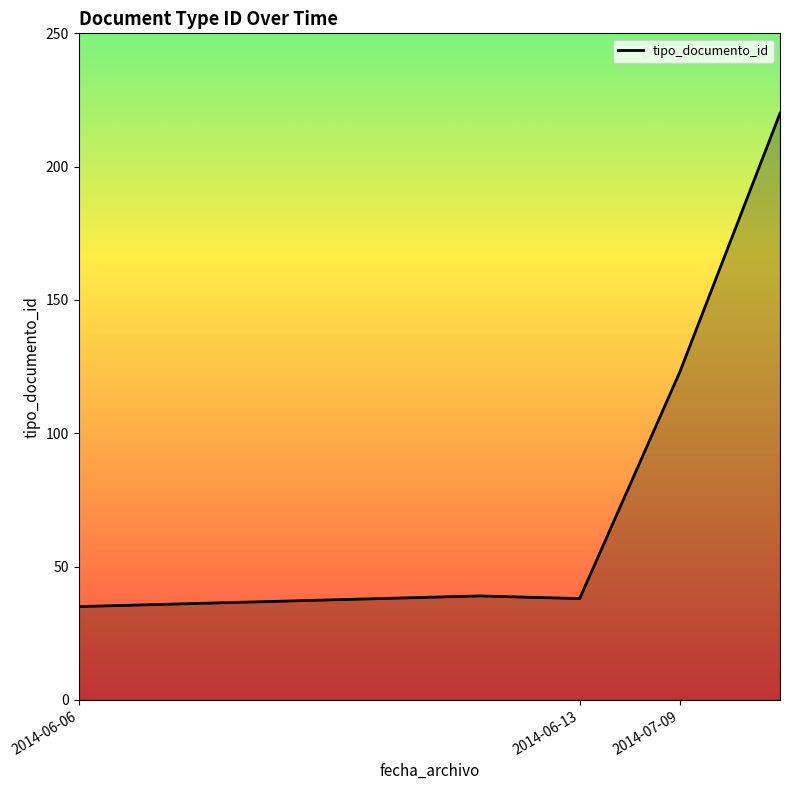

True or false: the data has more than 2 interior local peaks.

False